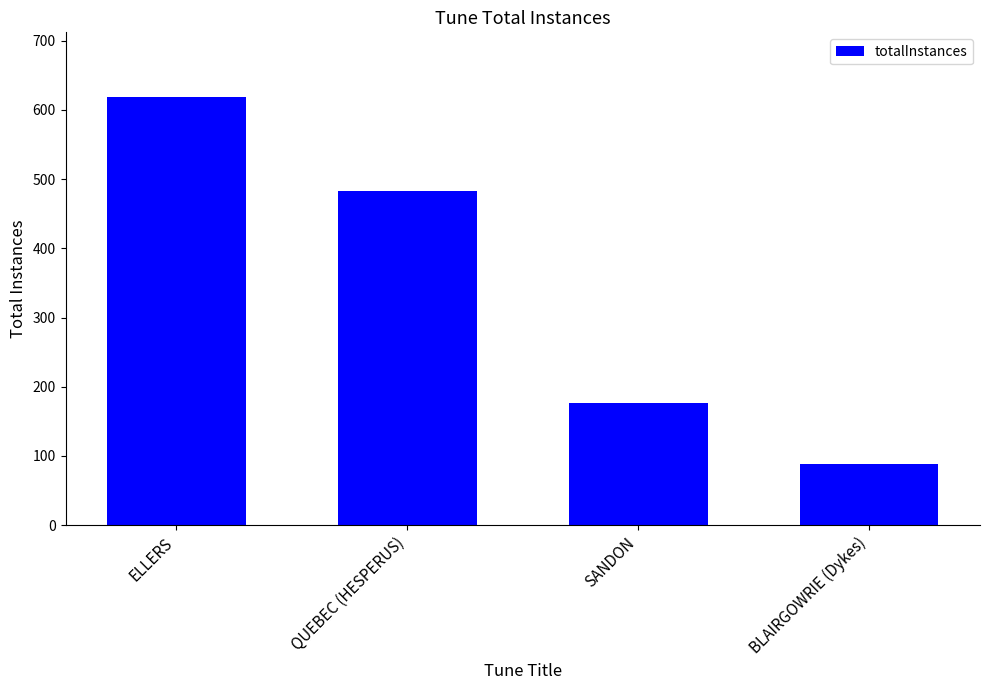

What is the label of the 2nd bar from the left?

QUEBEC (HESPERUS)